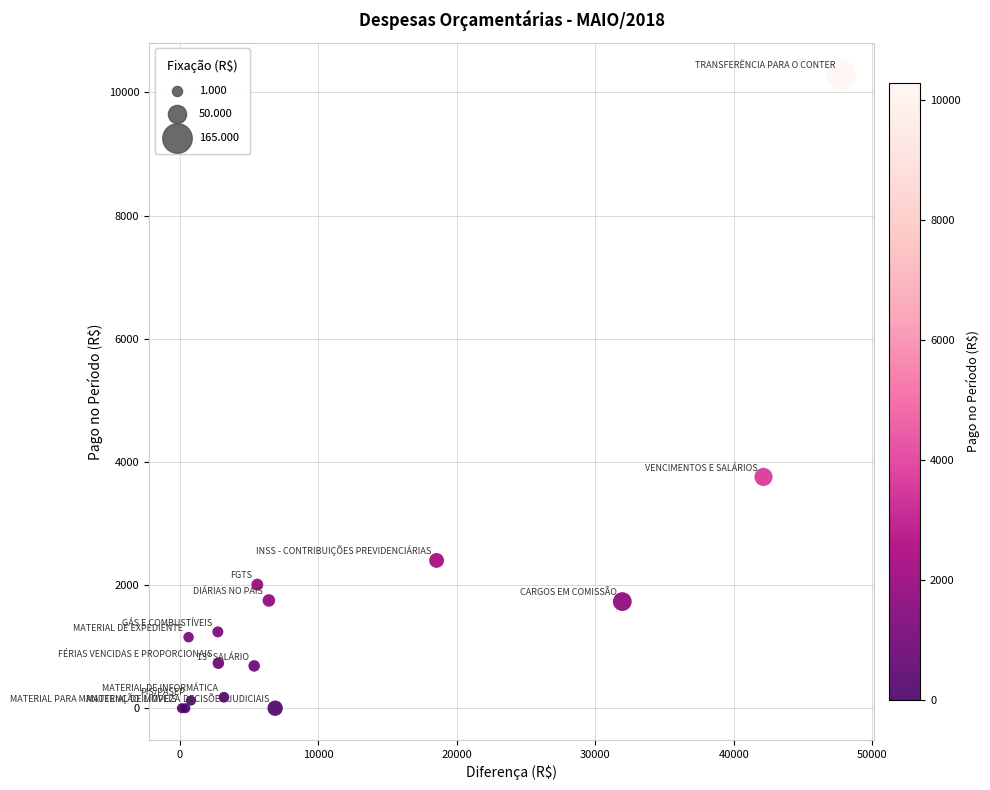

What Y value in the scatter plot is closest to 5146?

3756.5